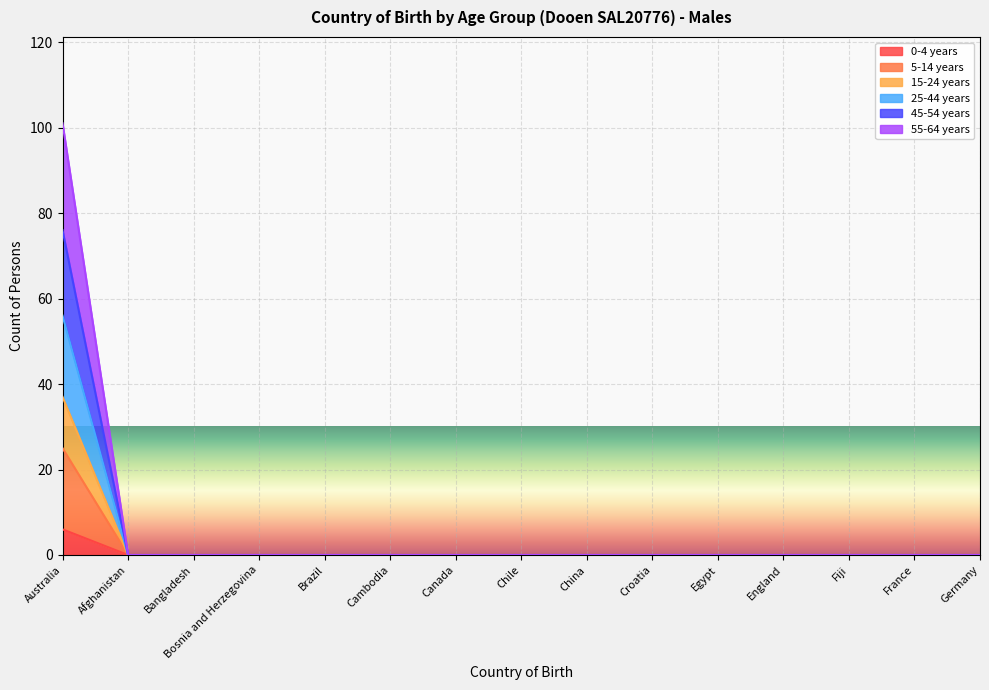

Count the number of categories in the chart.

15